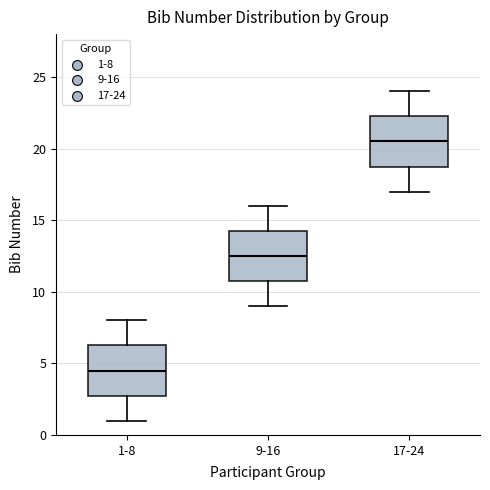

Which box has the highest median line?

17-24